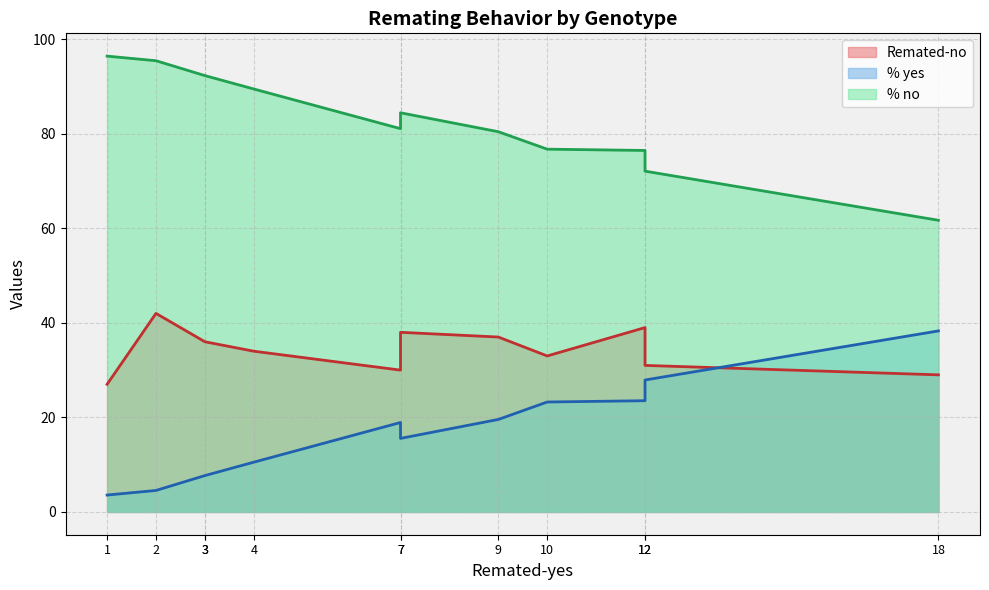

Does the chart have visible grid lines?

Yes